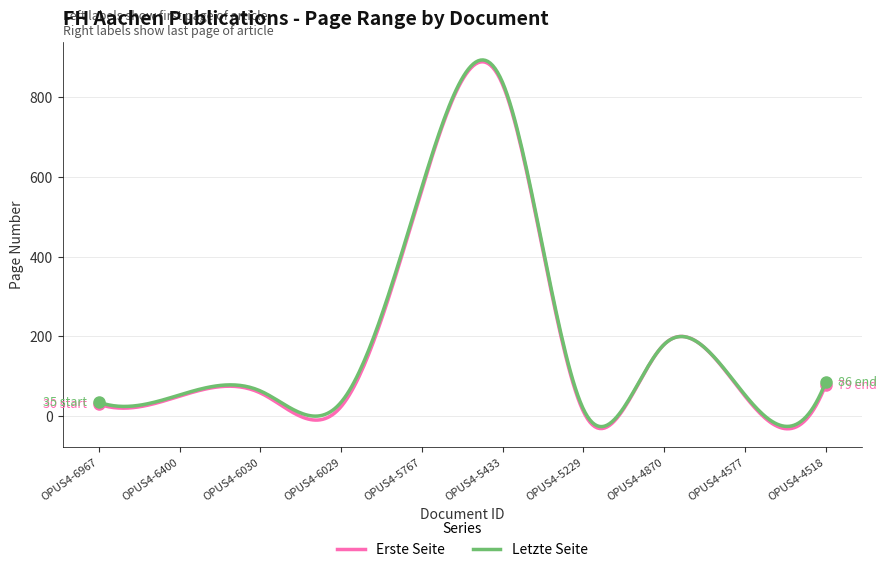

What is the greatest value displayed?

893.4